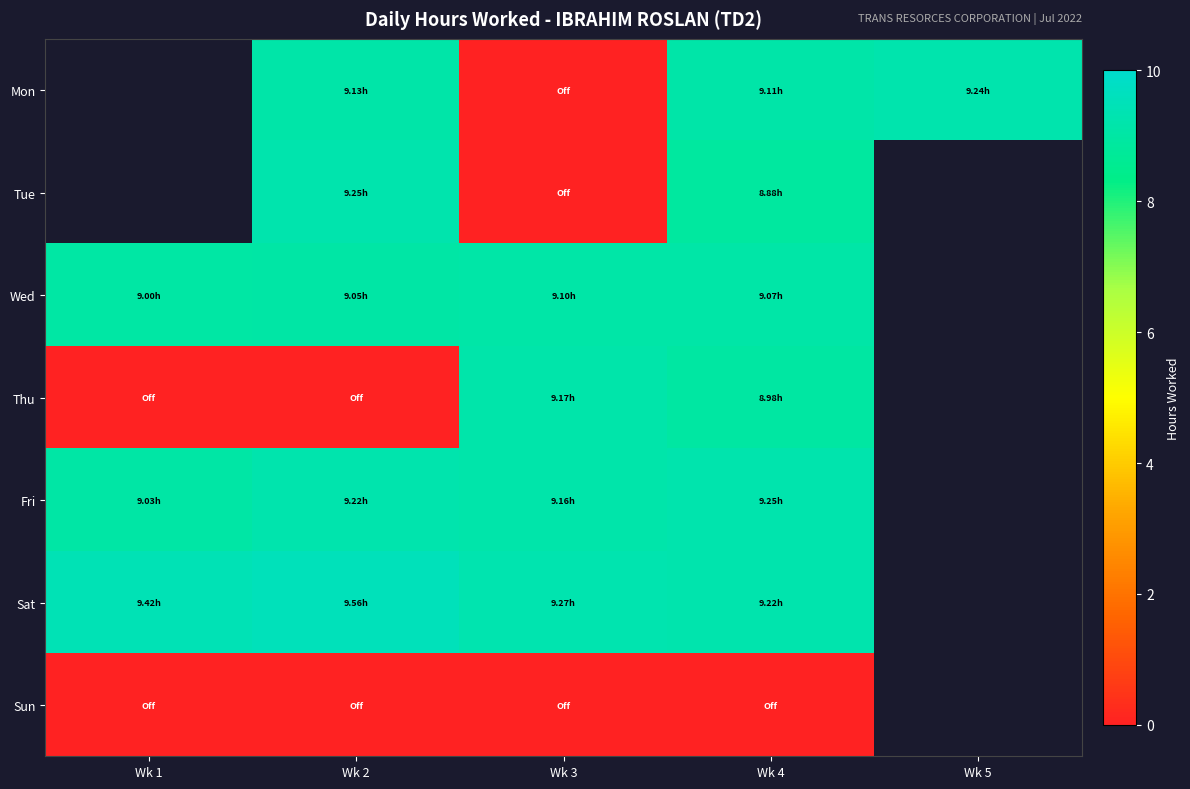

Where is Sat nearest to the value 9?

Wk 4